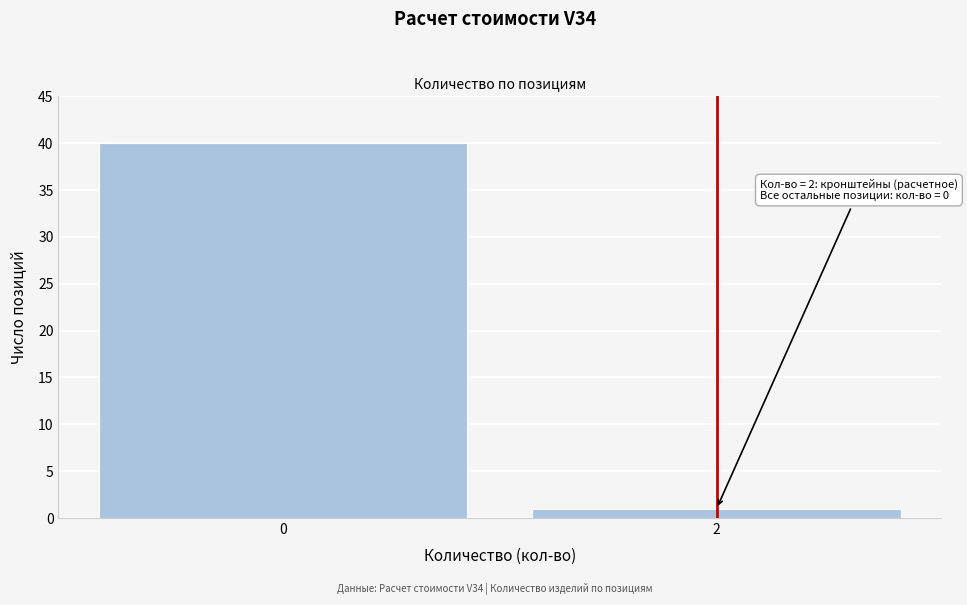

Reading left to right, transcribe all the data shown in this chart.

0=40	2=1